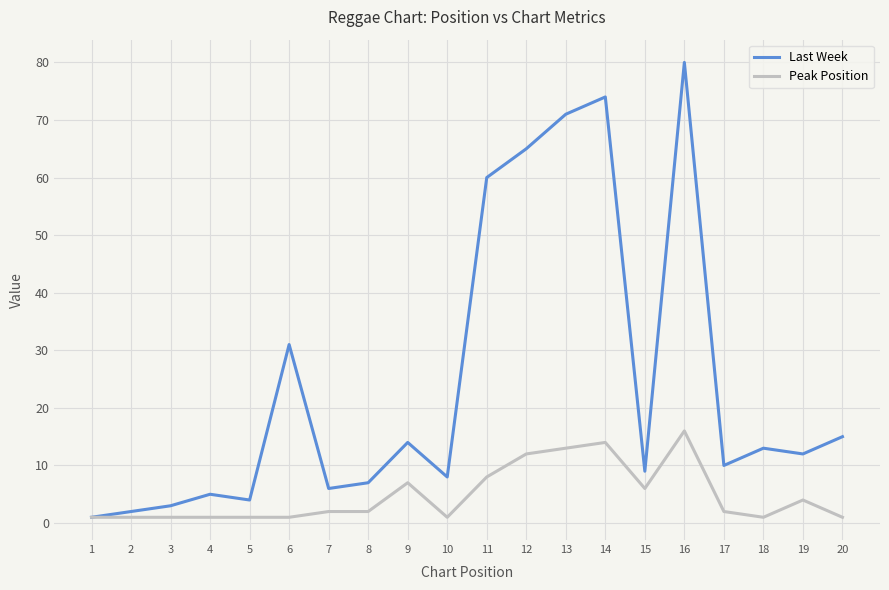

At which category is the sum across all series the highest?

16